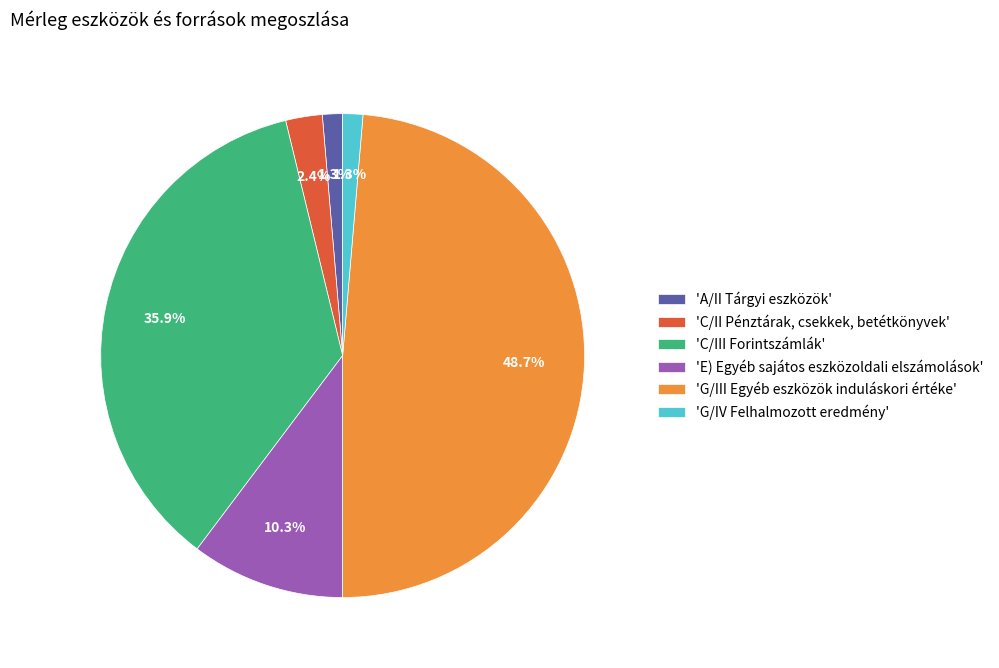

Is there a majority slice in this chart?

No